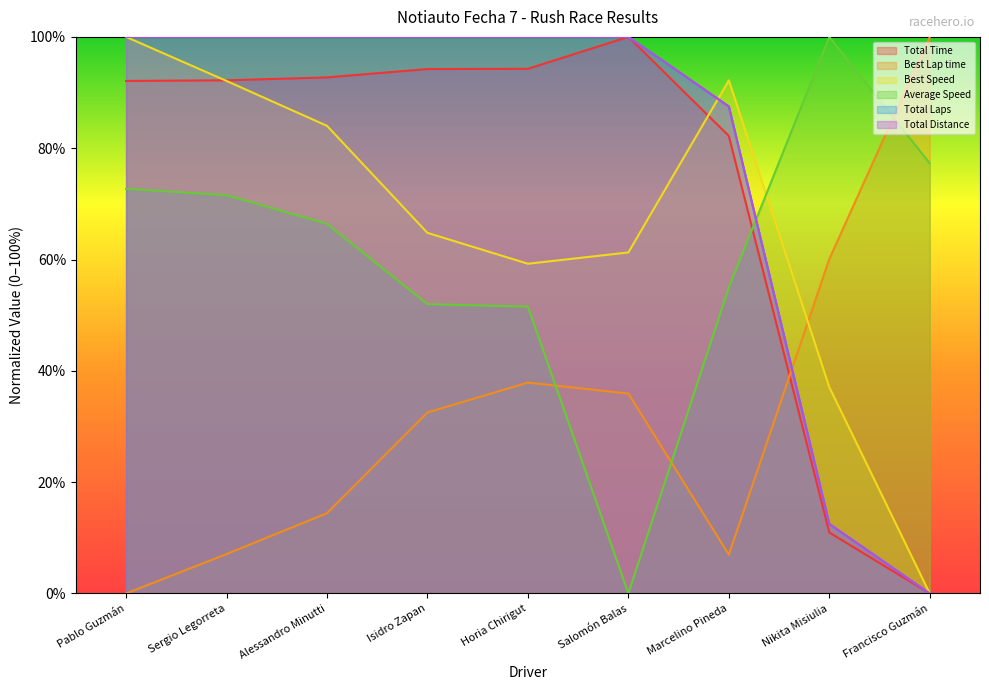

How many interior local valleys does the Best Speed series have?

1